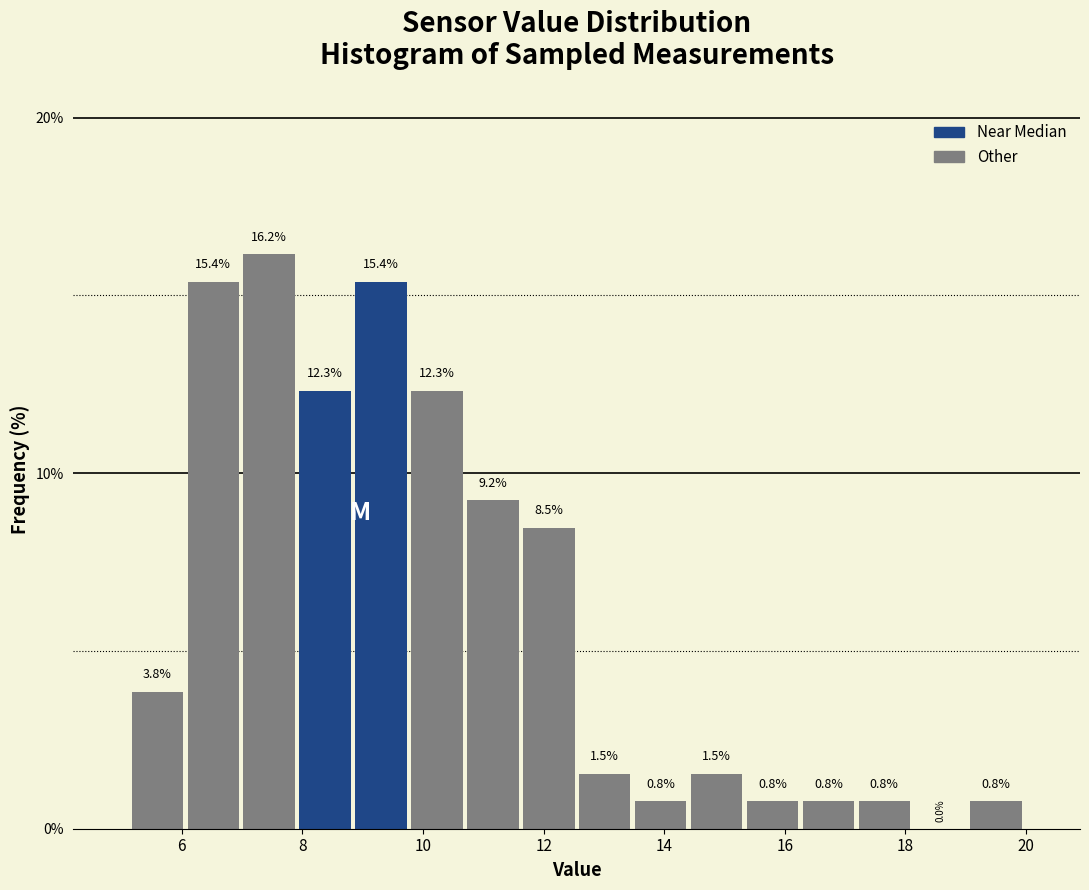

Over which range of the x-axis is the bar tallest?

7.0 to 8.0